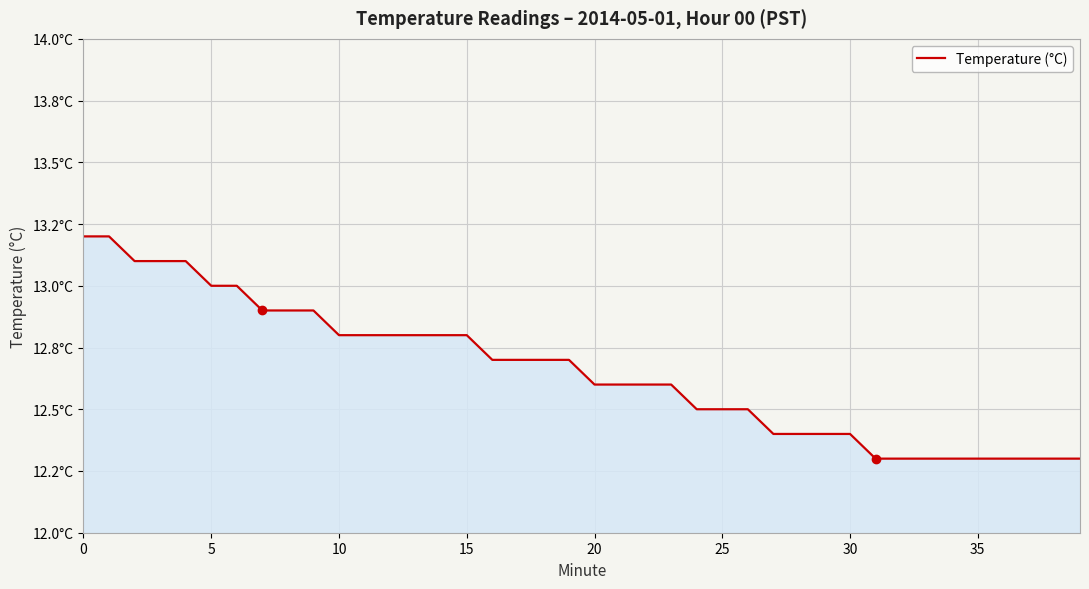

Does the chart display data point markers on the line(s)?

No